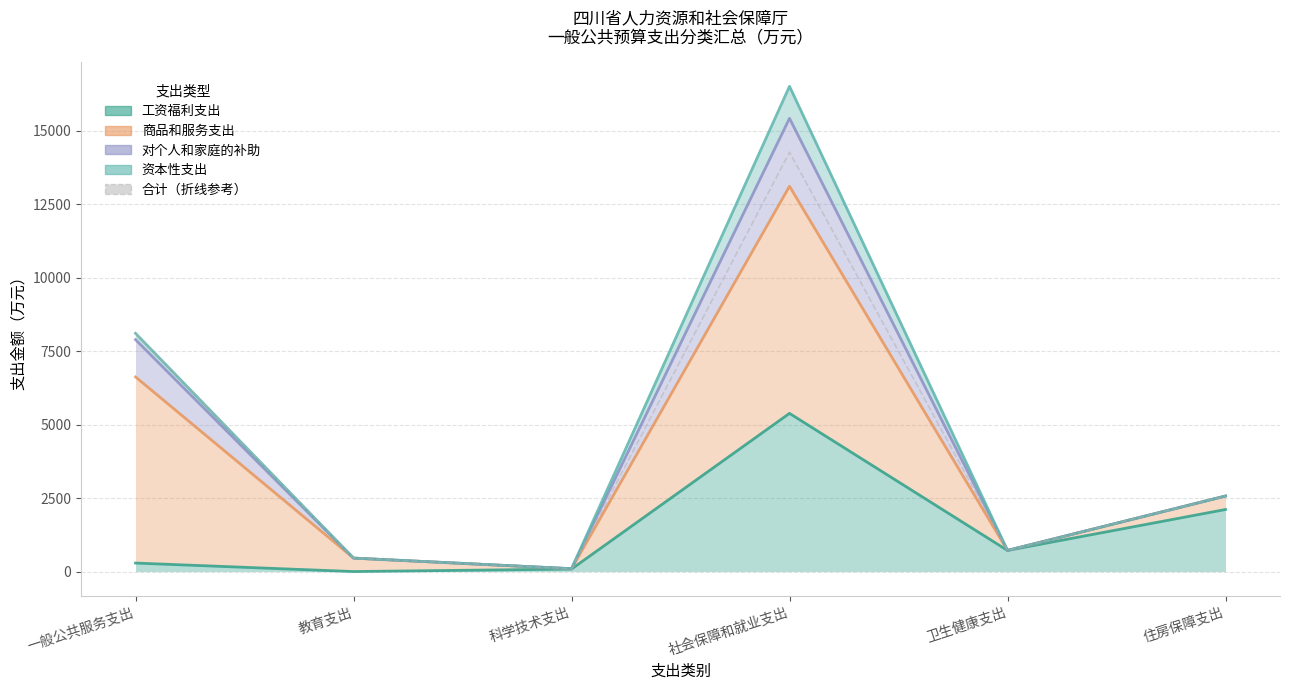

At which category does the chart reach its peak across all series?

社会保障和就业支出